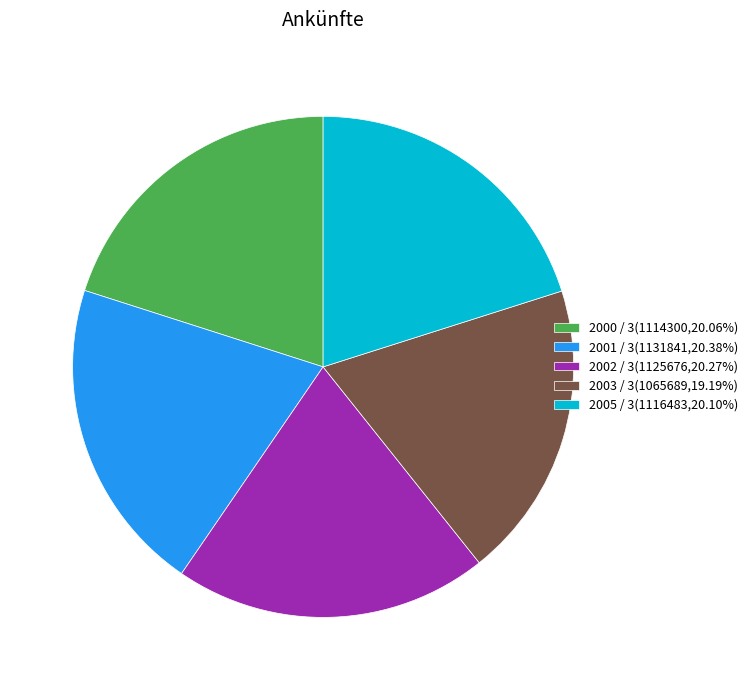

Does any single category account for the majority?

No